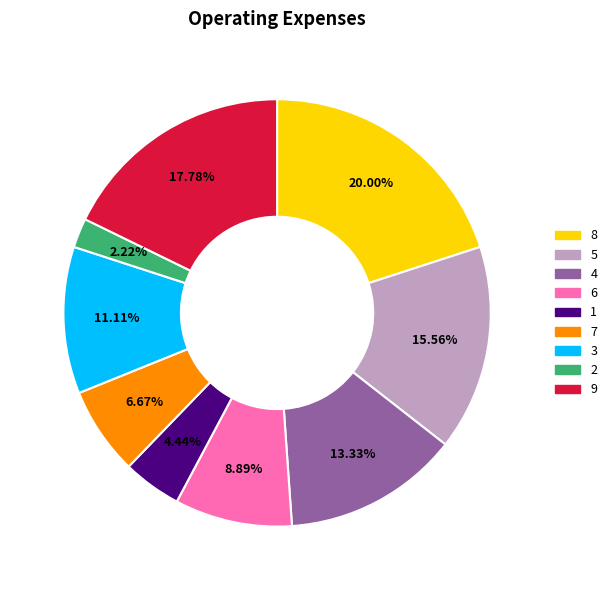

Rank the categories by value from lowest to highest.

2, 1, 7, 6, 3, 4, 5, 9, 8